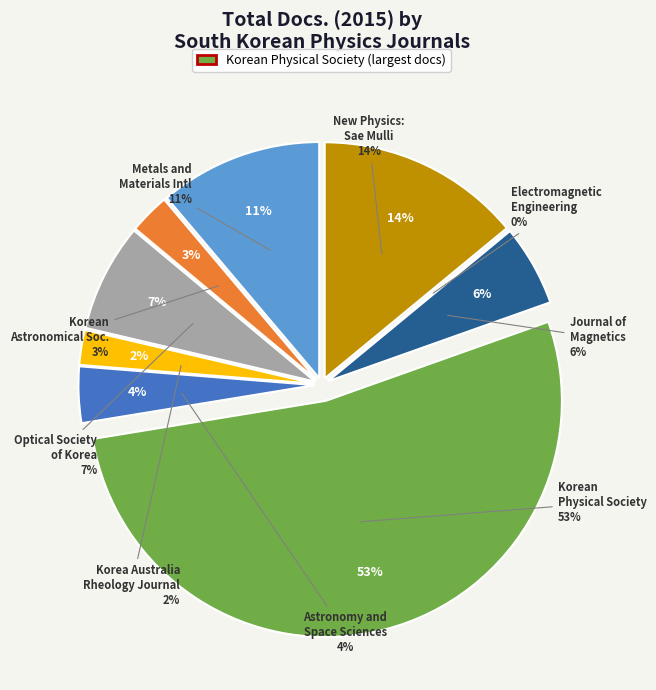

Approximately how many times larger is the value at Journal of the Korean Astronomical Society compared to Journal of Magnetics?

0.5